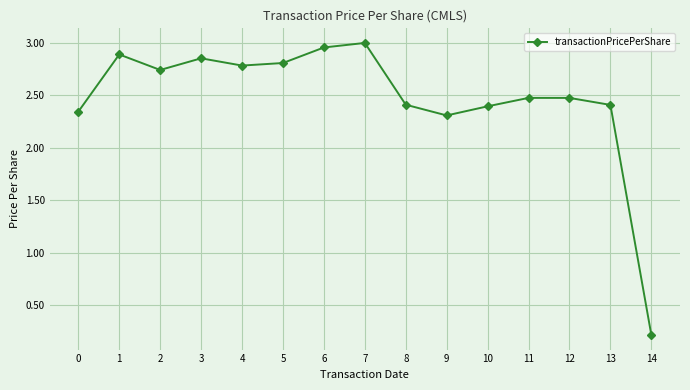

What is the average value?

2.5